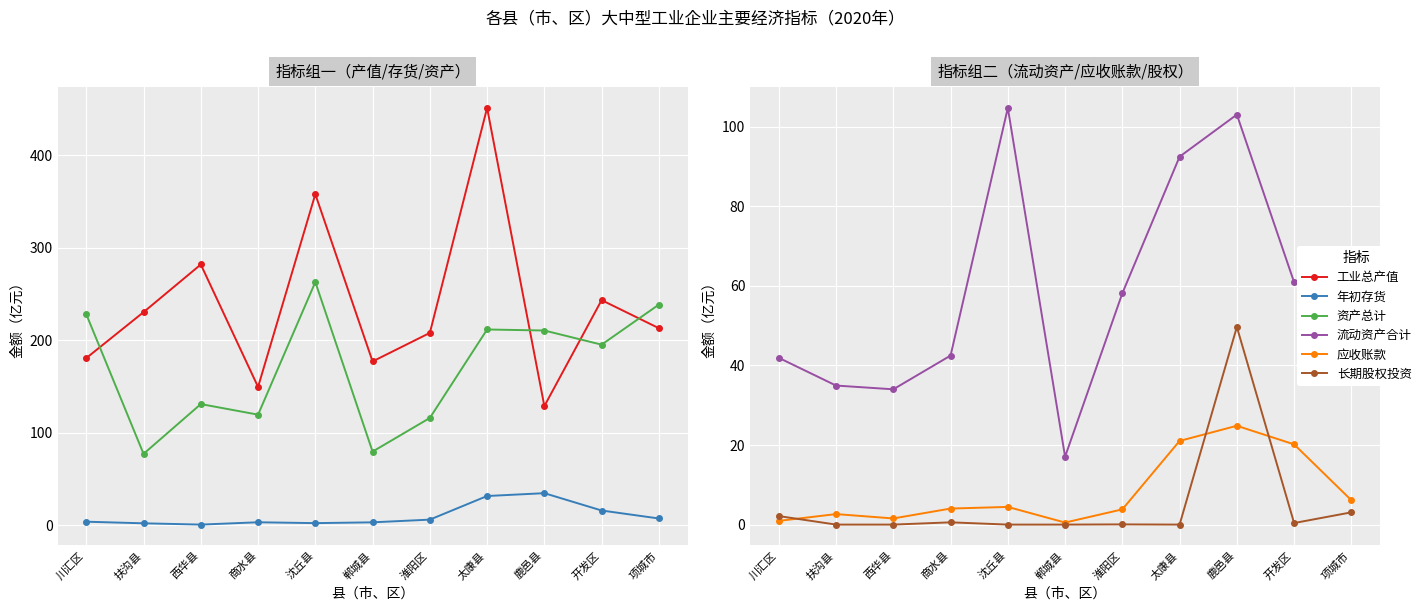

Reading left to right, transcribe all the data shown in this chart.

工业总产值: 180.6	230.3	281.8	149.4	357.7	177.0	207.8	450.9	128.7	243.2	212.9
年初存货: 3.8	2.1	0.7	3.2	2.3	3.1	6.1	31.6	34.6	15.9	7.3
资产总计: 227.9	77.1	130.9	119.5	262.8	79.6	115.9	211.5	210.4	195.1	238.4
流动资产合计: 41.9	35.0	34.0	42.5	104.7	17.1	58.1	92.5	103.1	60.9	56.4
应收账款: 0.9	2.6	1.5	4.0	4.4	0.5	3.8	21.0	24.8	20.2	6.1
长期股权投资: 2.1	0.0	0.0	0.6	0.0	0.0	0.1	0.0	49.7	0.4	3.1